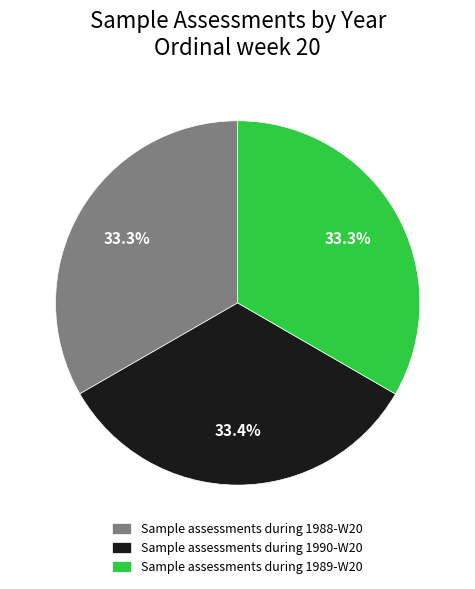

What portion of the pie excludes Sample assessments during 1990-W20?

66.6%